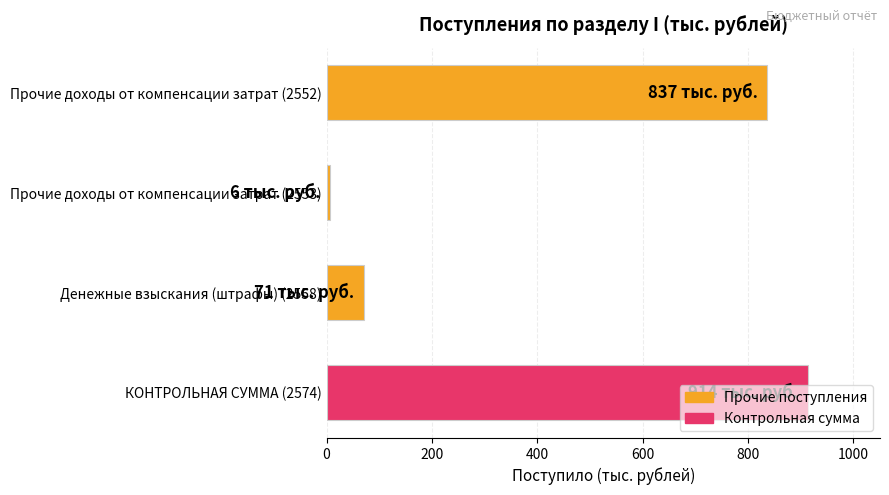

The value at Прочие доходы от компенсации затрат (2552) is 1298. True or false?

False